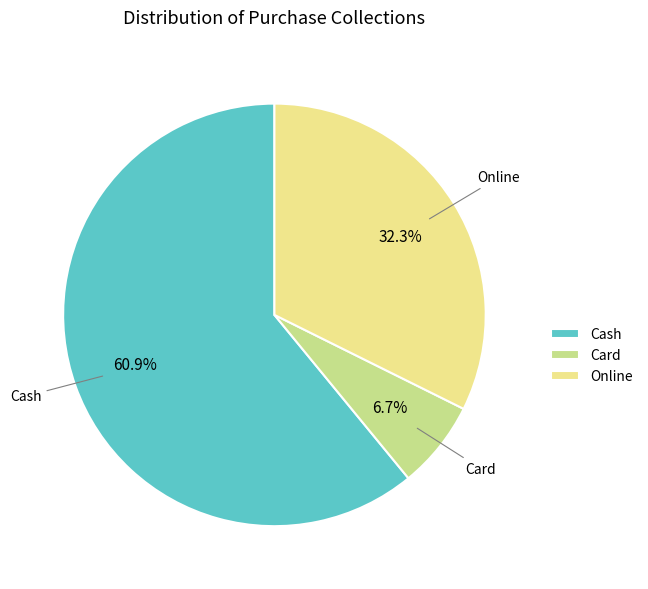

Is there any slice that represents more than half of the pie?

Yes